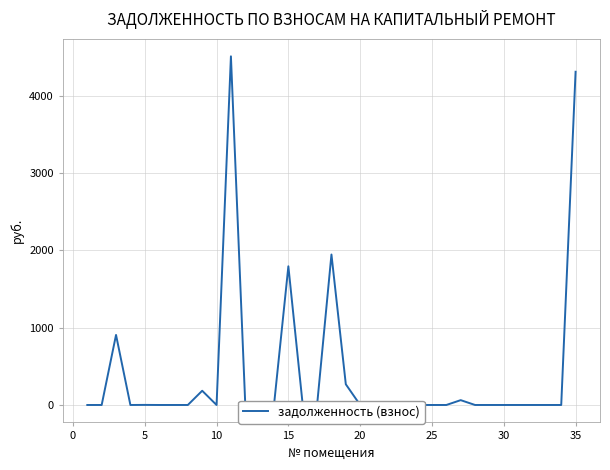

How many lines are shown in the chart?

1